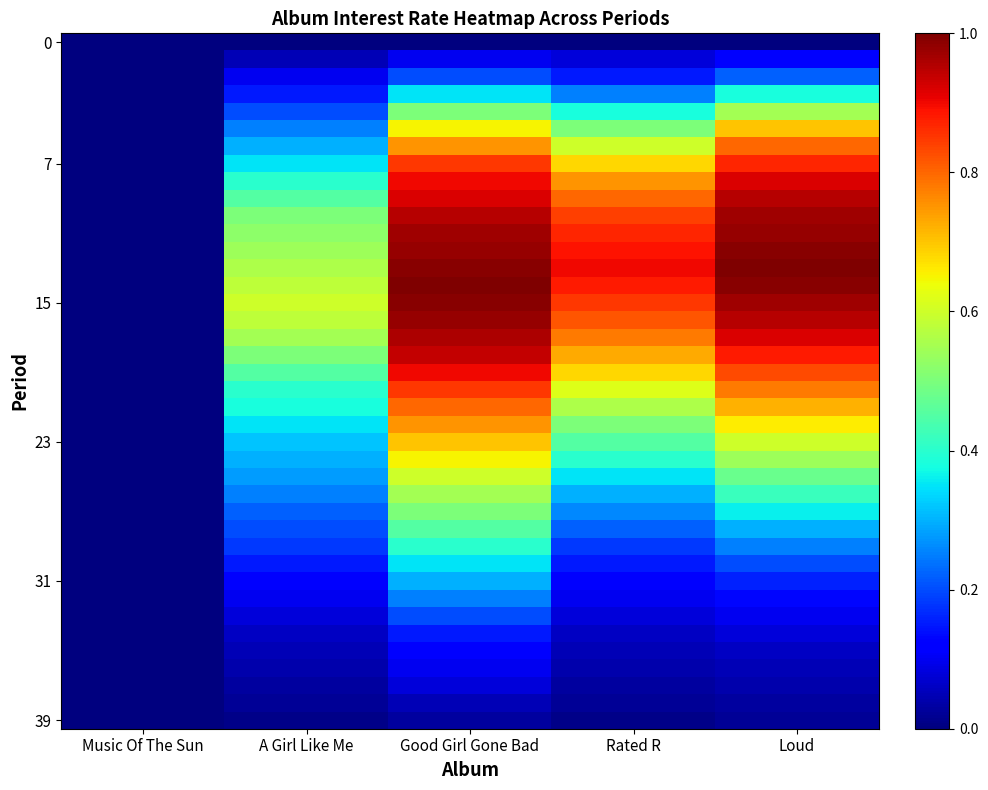

At how many categories does at least one series exceed 0?

4